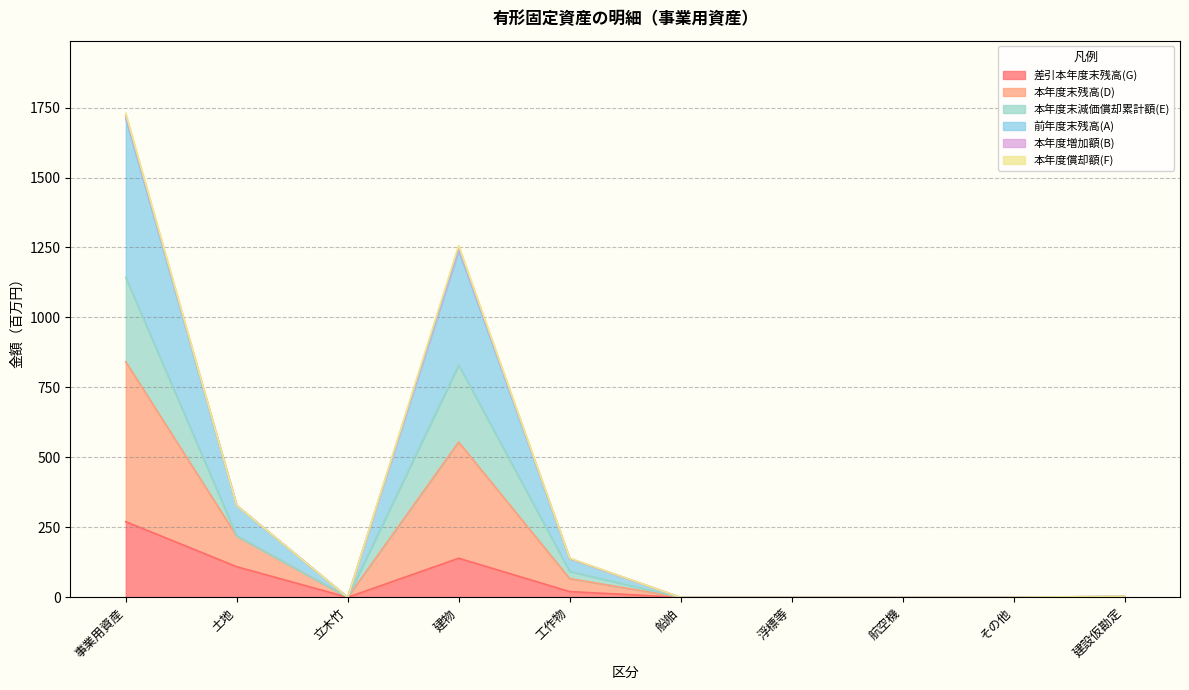

How many interior local valleys does the 本年度増加額(B) series have?

1